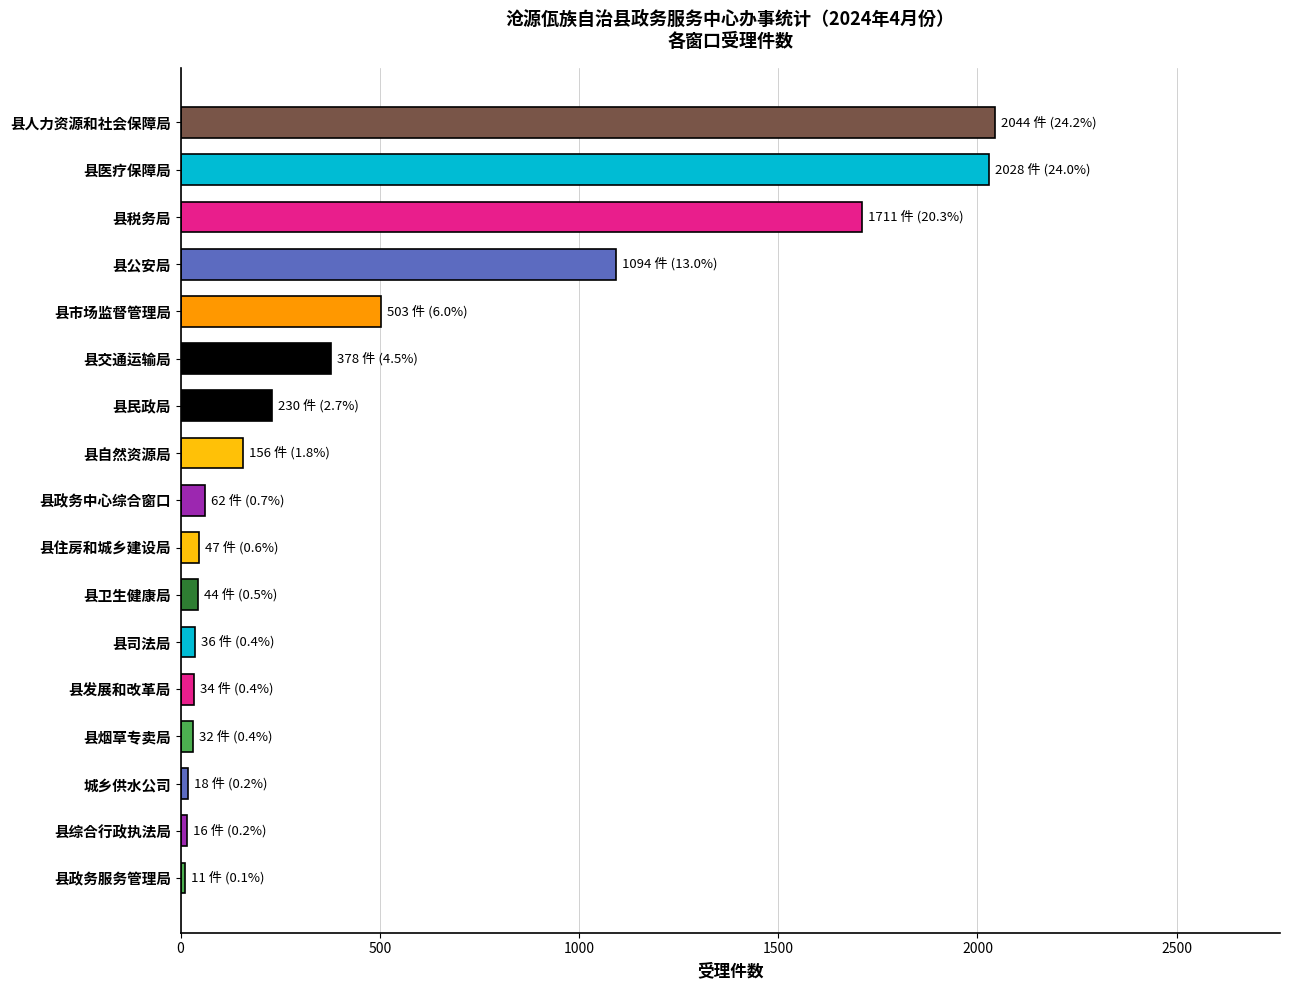

Does the chart contain stacked bars?

No